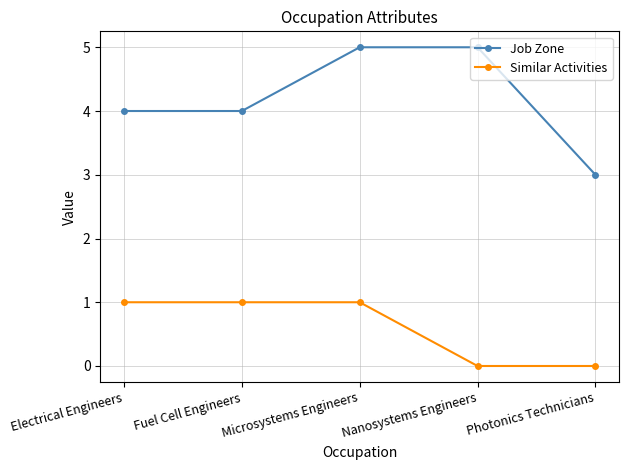

True or false: Similar Activities and Job Zone intersect in this chart.

False